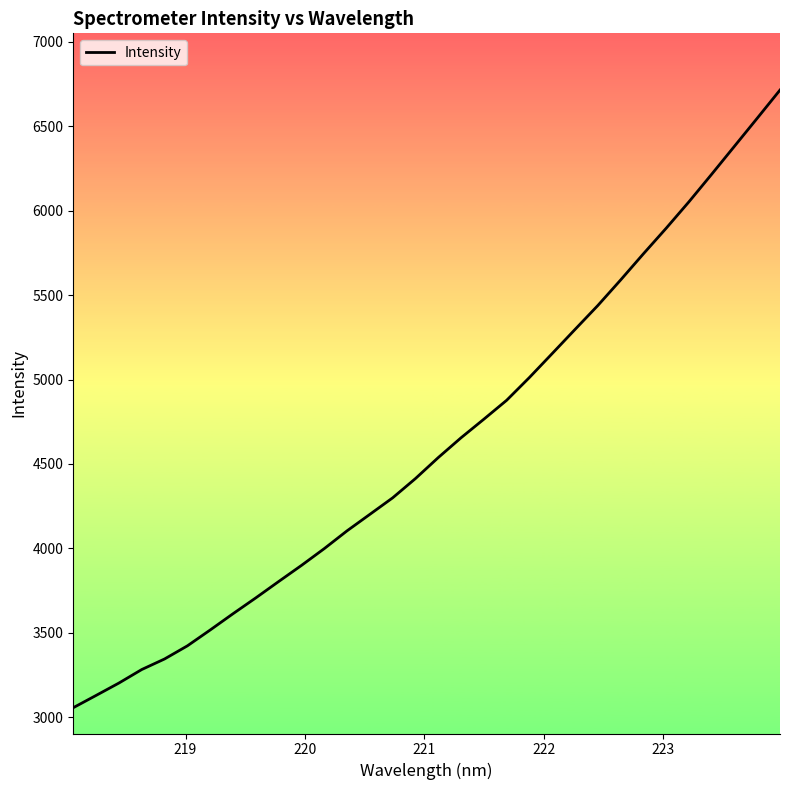

What is the difference between the maximum and minimum values?

3657.1